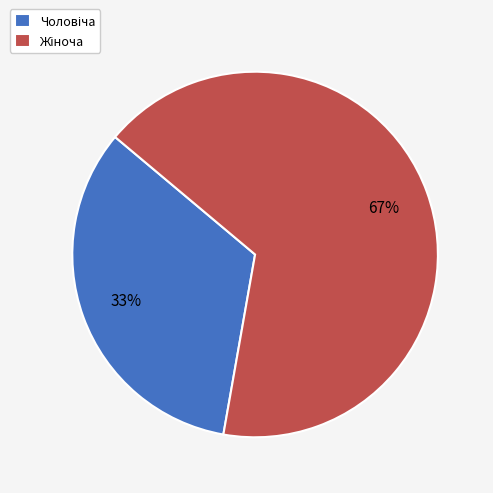

Does any single category account for the majority?

Yes